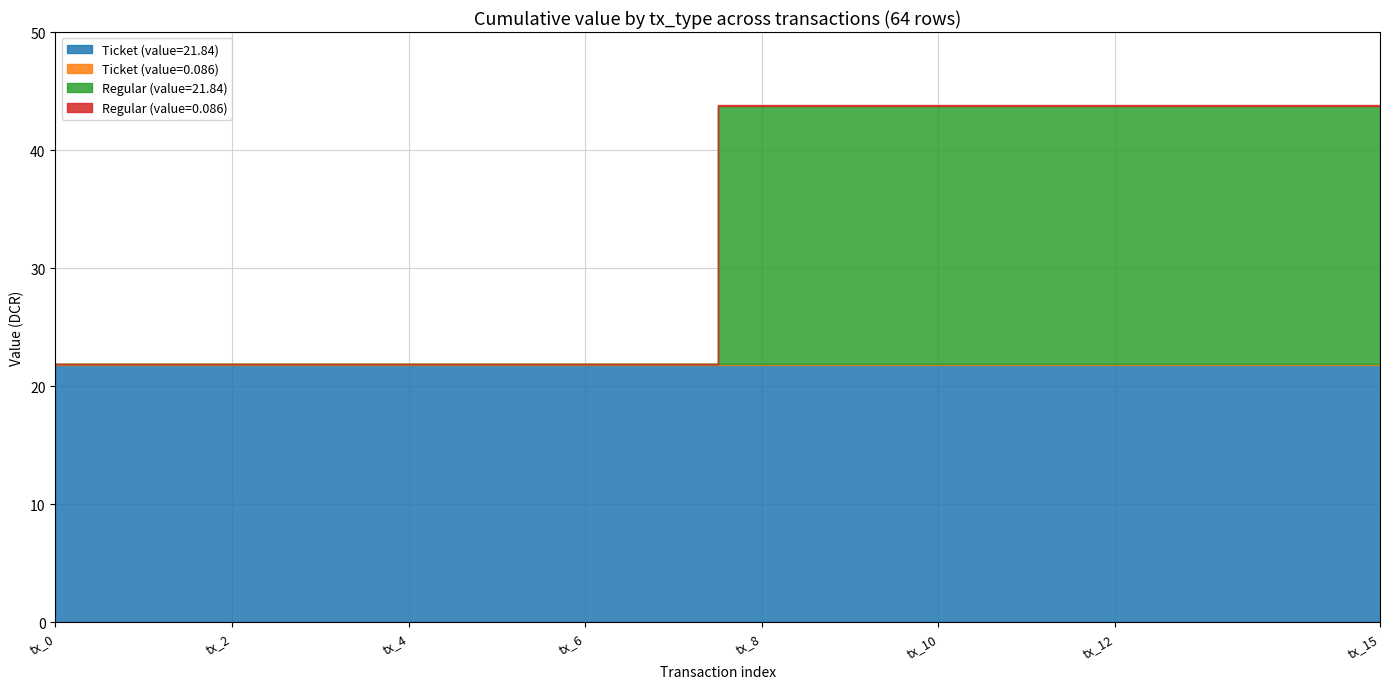

True or false: Ticket (value=0.086) and Ticket (value=21.84) intersect in this chart.

False